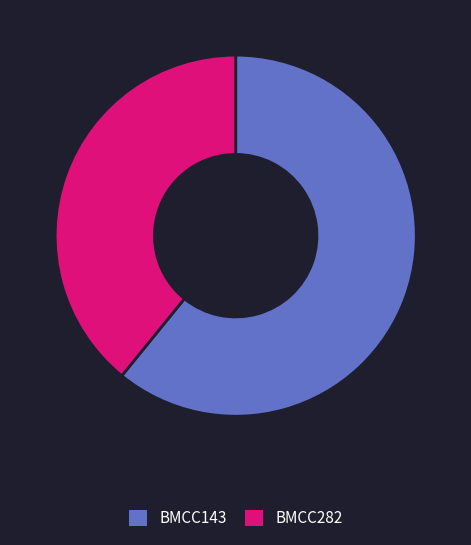

The BMCC282 slice represents 39% of the pie. True or false?

True